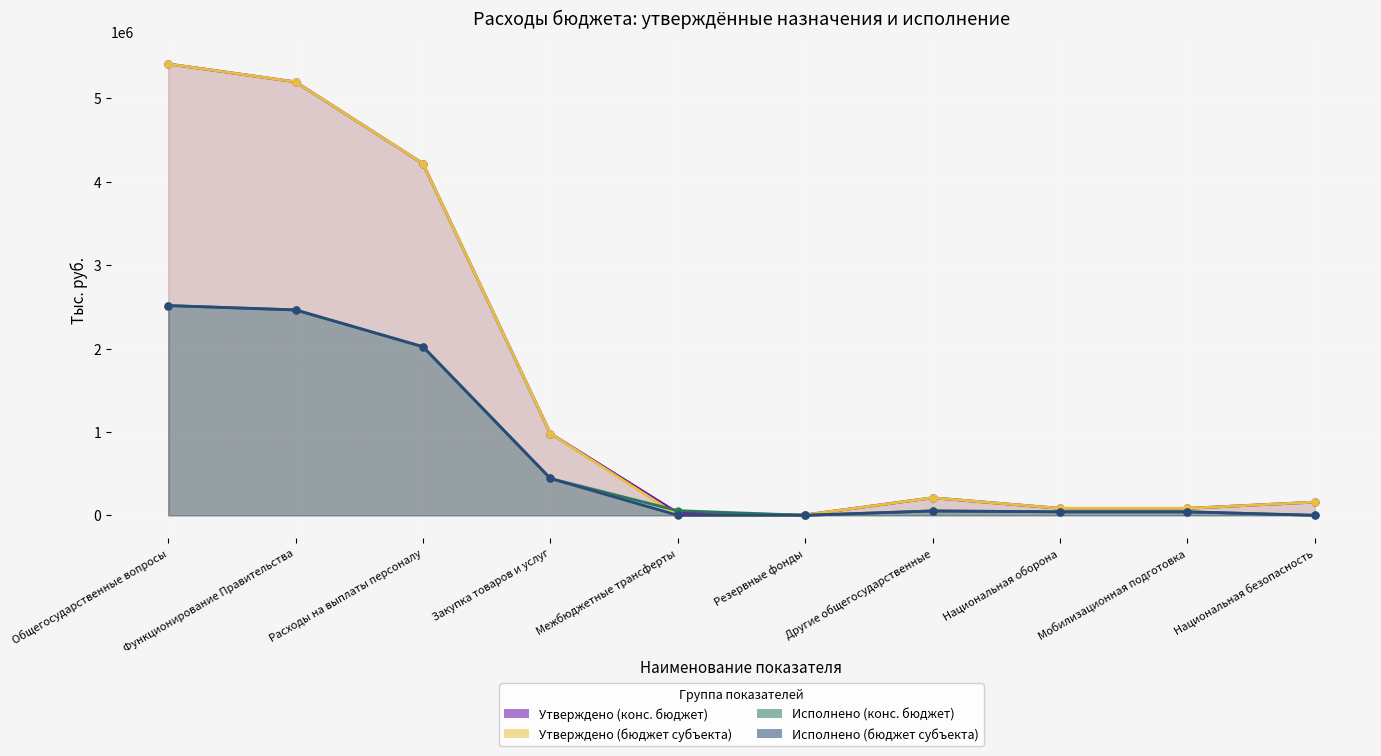

Which series changed the most between Расходы на выплаты персоналу and Закупка товаров и услуг?

Утверждено (конс. бюджет)